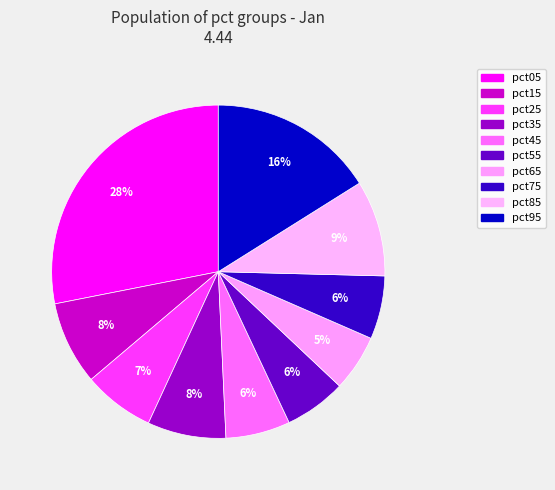

What percentage is the pct55 slice, to the nearest percent?

6%